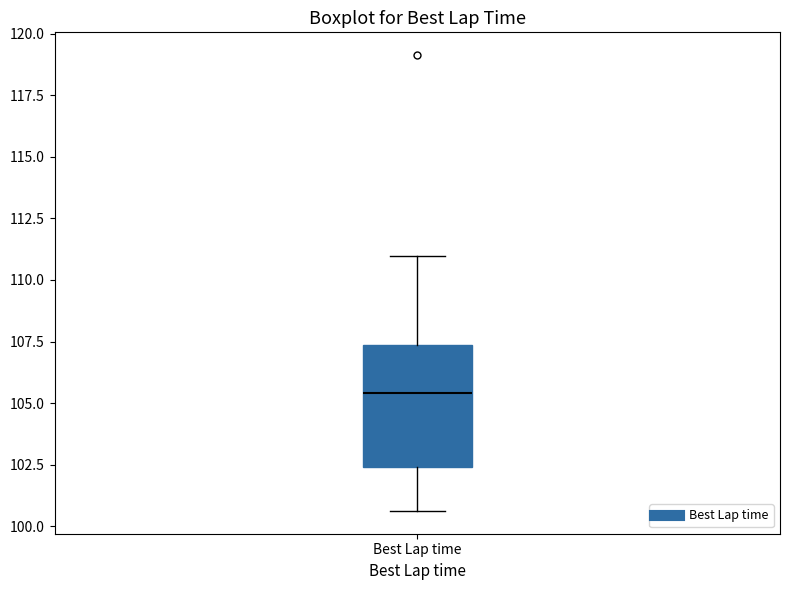

Read this box plot against the y-axis: the position of the median line, the range covered by the box, and the ends of both whiskers. The values are not printed on the chart, so give them approximately, as read against the axis.

median 105.5, box 102.5 to 107.5, whiskers 100.5 to 111.0